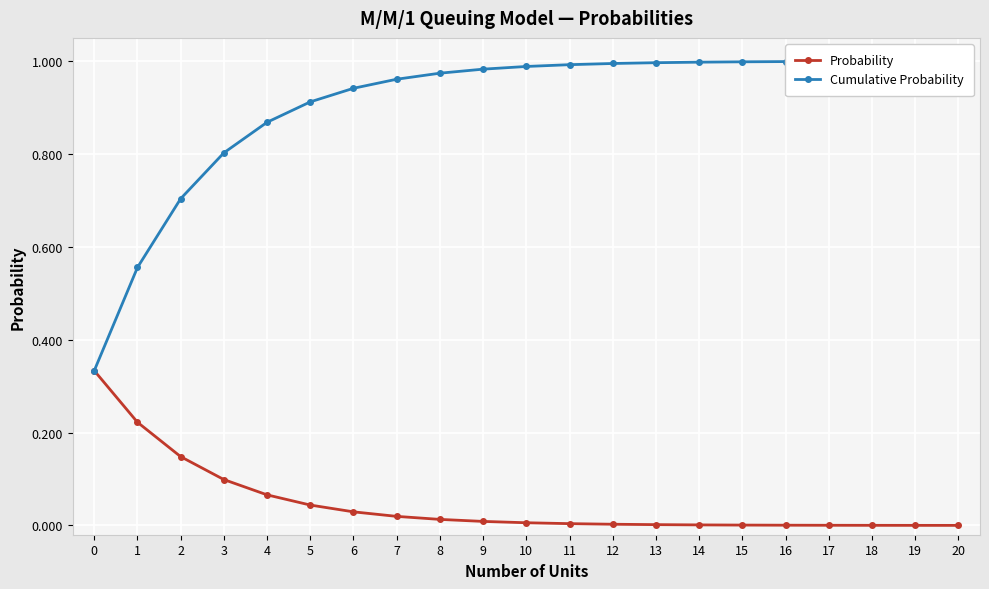

What is the difference between the highest and lowest values at 20?

1.0